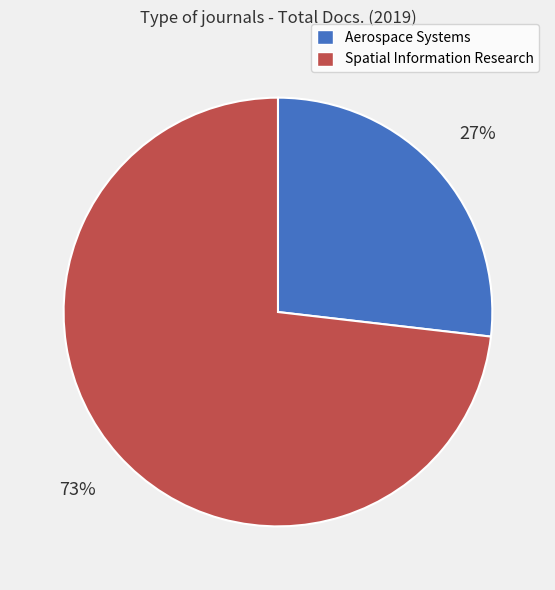

What is the ratio of the value at Aerospace Systems to the value at Spatial Information Research?

0.4